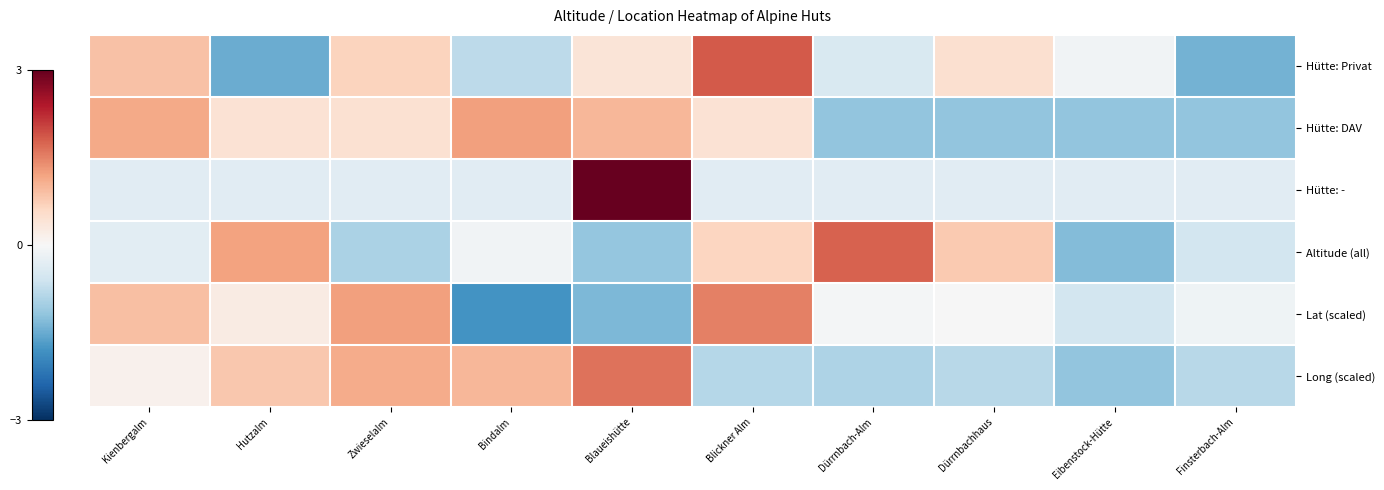

Which series has the largest range (max minus min)?

Hütte: -